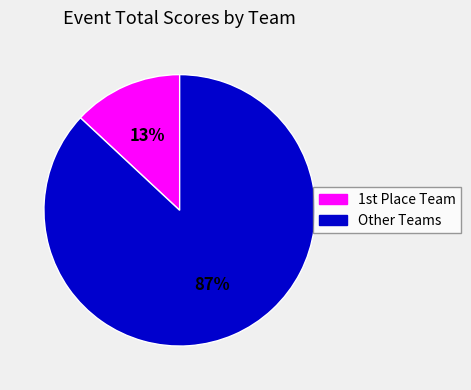

Does any single category account for the majority?

Yes